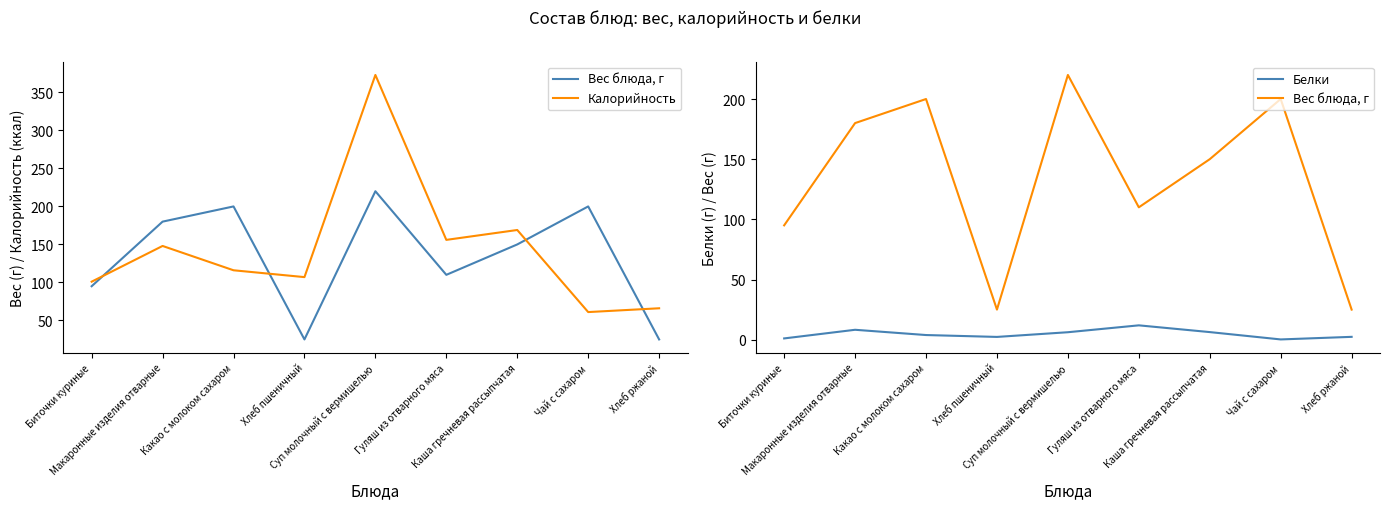

What is the label of the 9th point from the right?

Биточки куриные